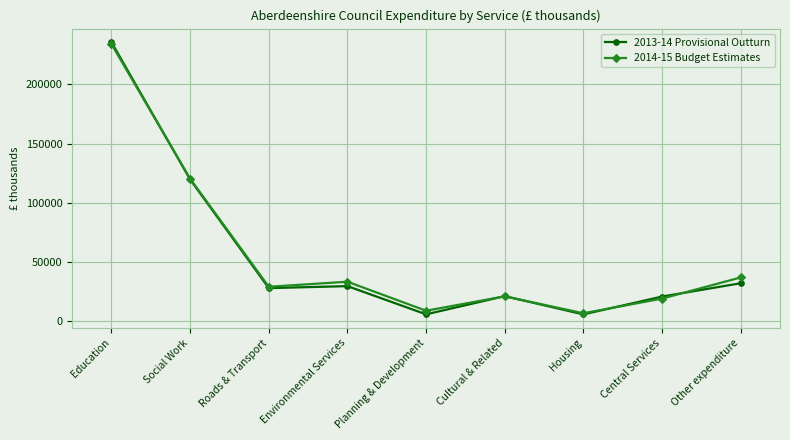

The 2013-14 Provisional Outturn series shows 5864 at Housing. True or false?

True